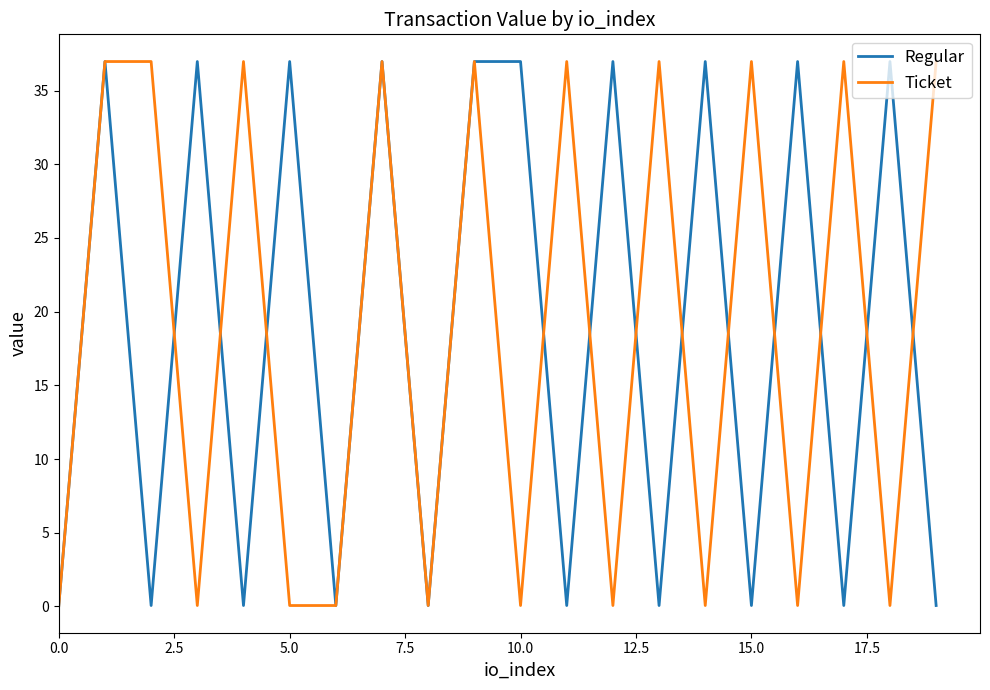

What is the greatest value displayed?

37.0